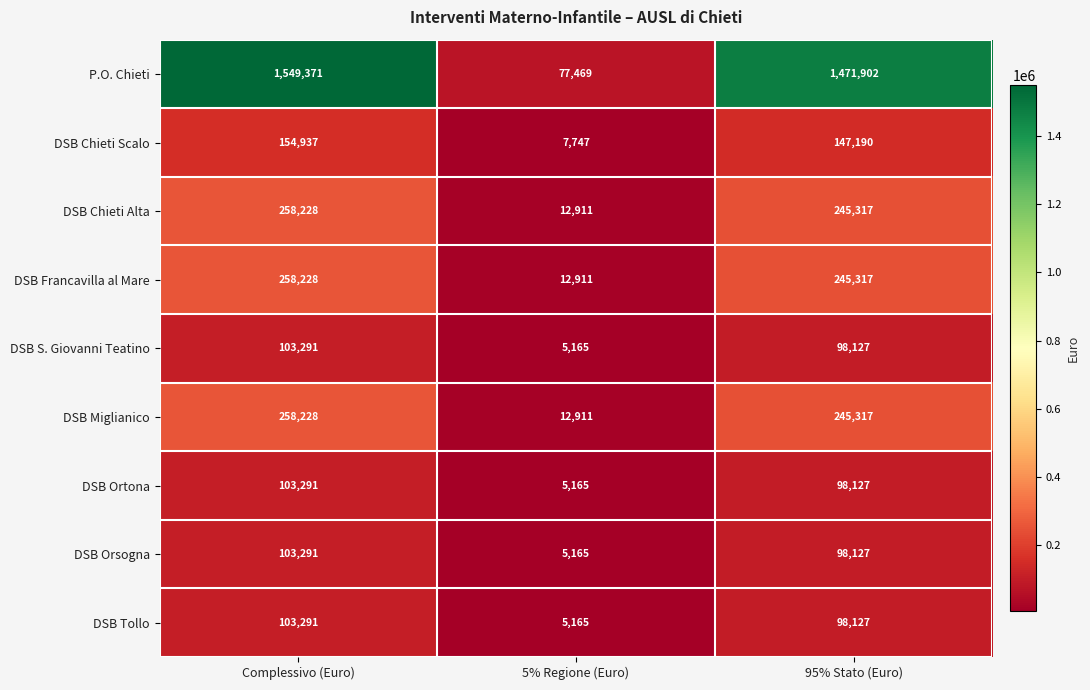

Between Complessivo (Euro) and 5% Regione (Euro), which series saw the biggest shift?

P.O. Chieti